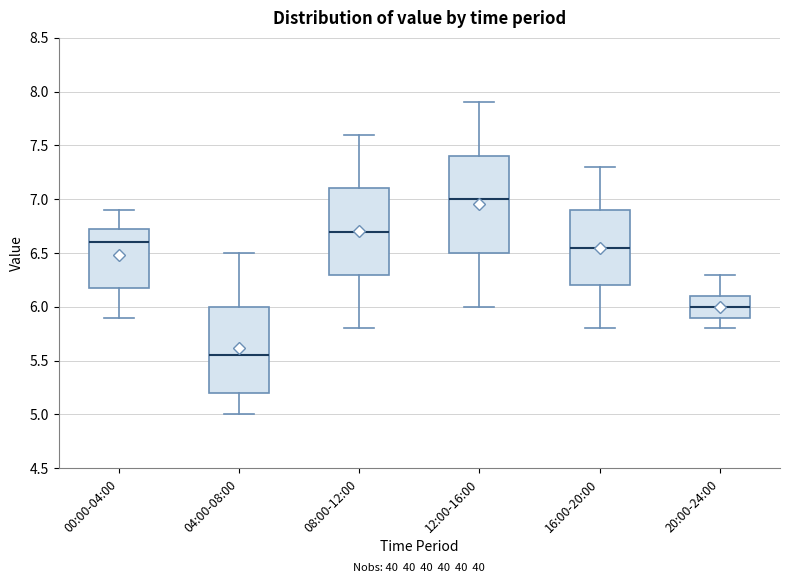

Which box is the tallest, from its lower edge to its upper edge?

12:00-16:00